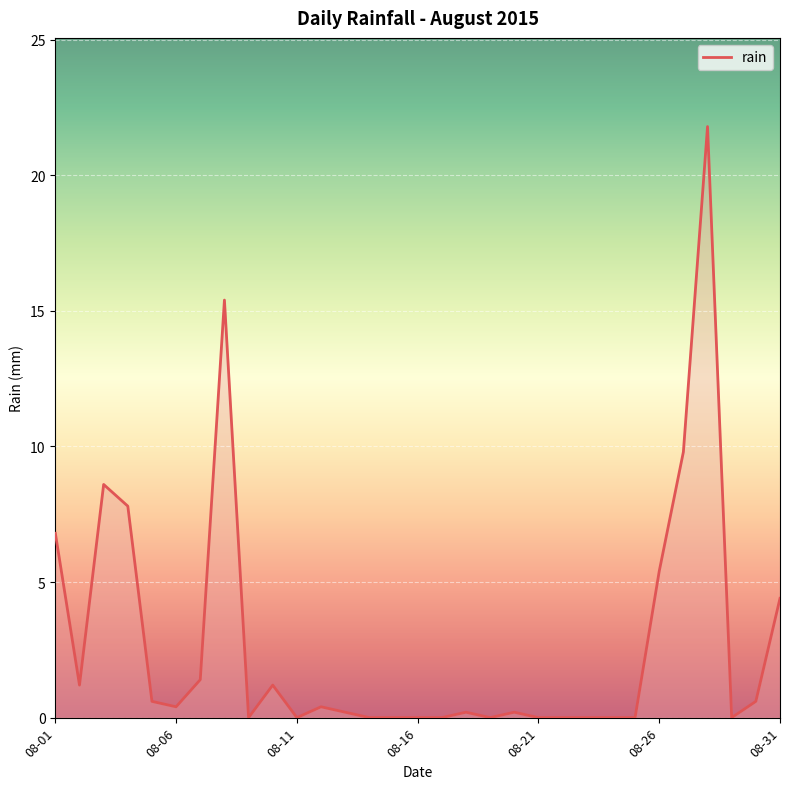

What is the greatest value displayed?

21.8